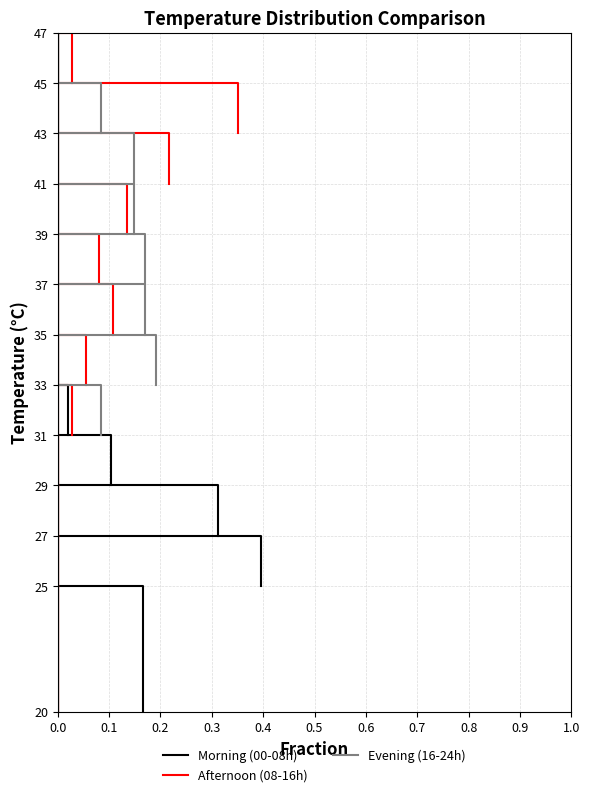

How many values in the Morning (00-08h) series are below 25?

1